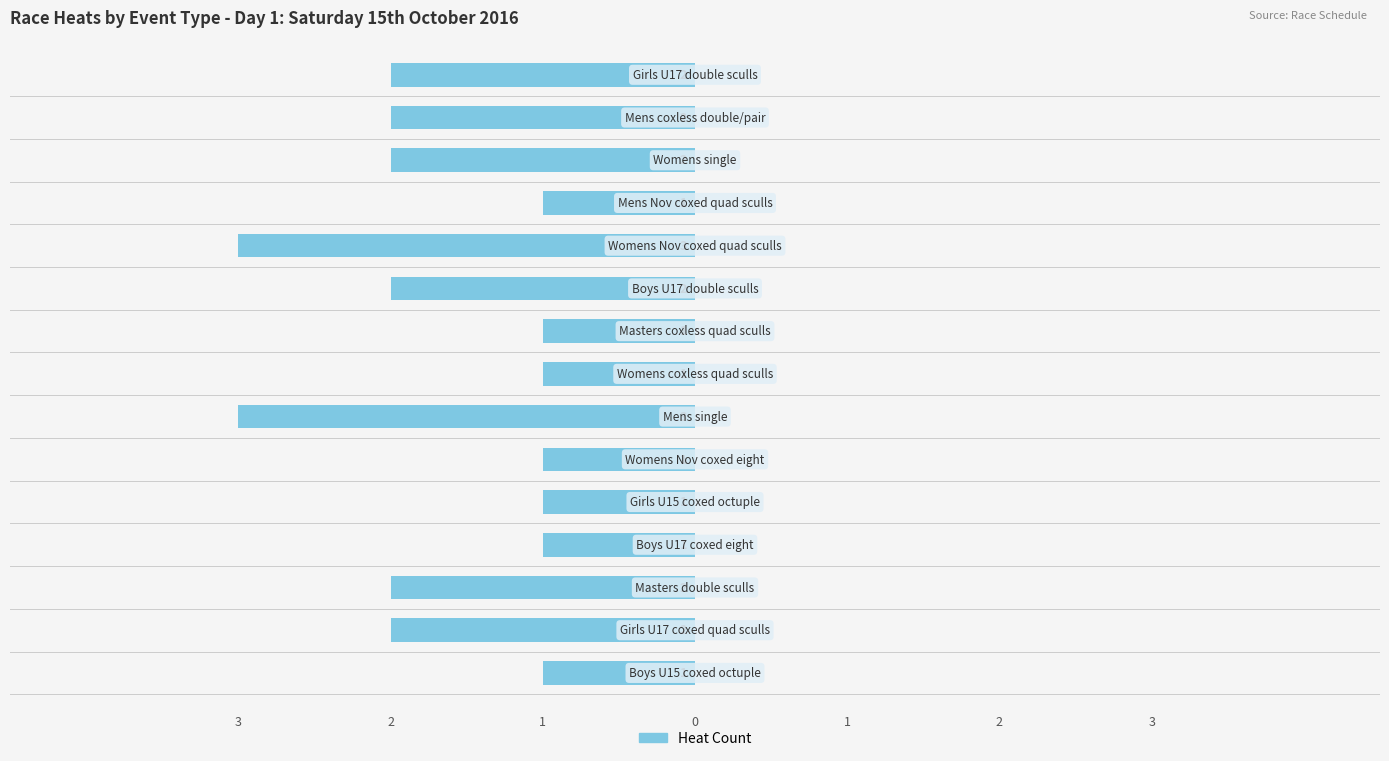

What is the average value?

-2